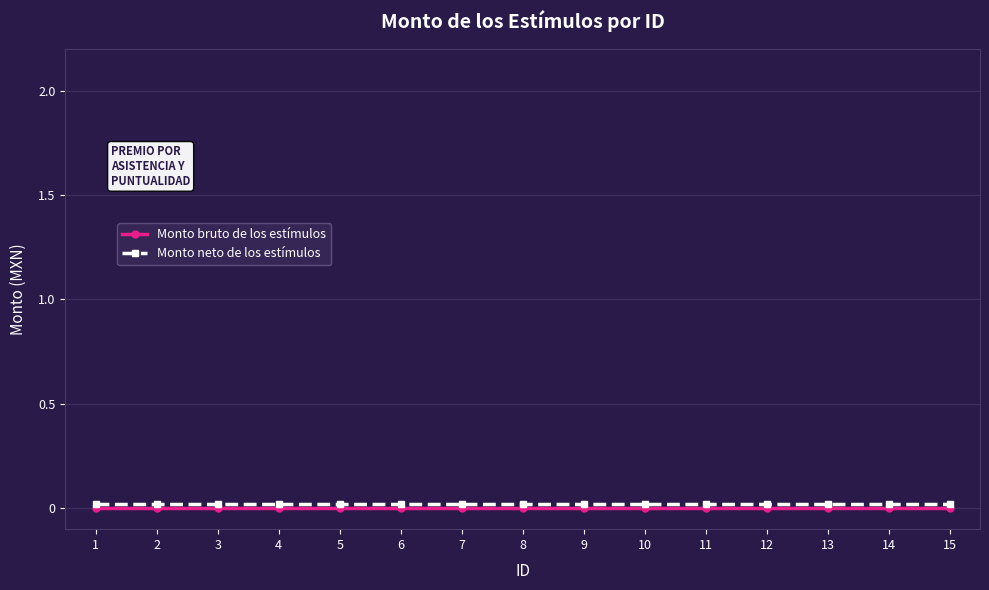

True or false: Monto neto de los estímulos and Monto bruto de los estímulos intersect in this chart.

False